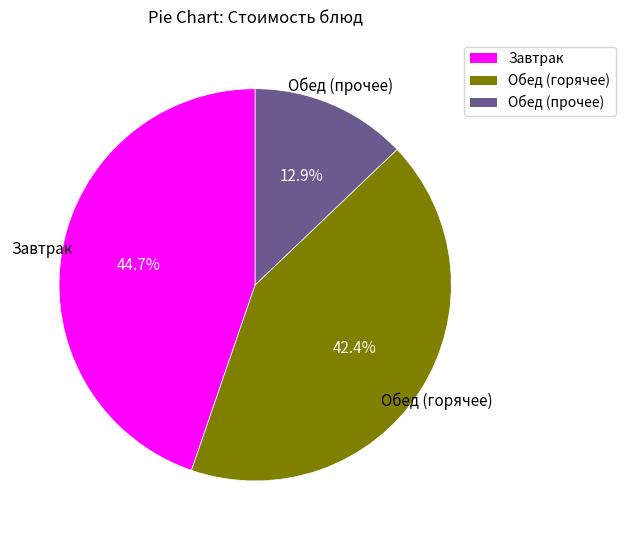

What is the smallest slice in the pie chart?

Обед (прочее)